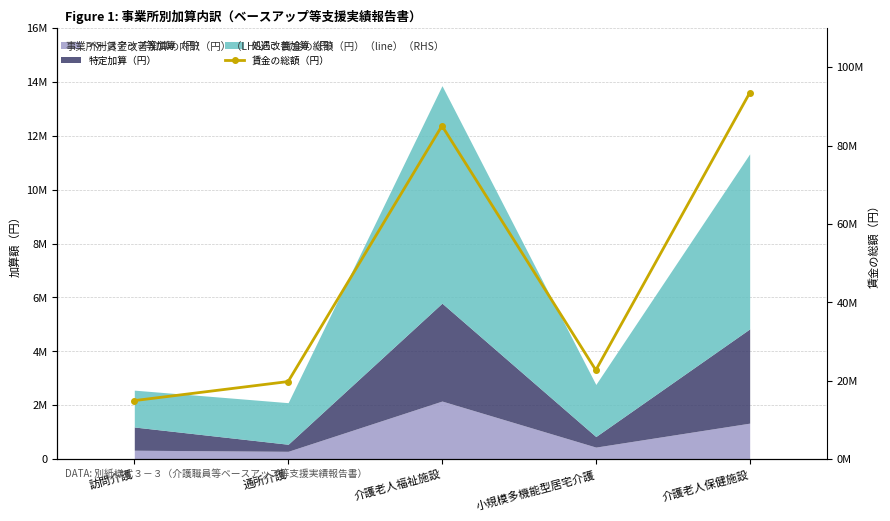

Does the chart have visible grid lines?

Yes